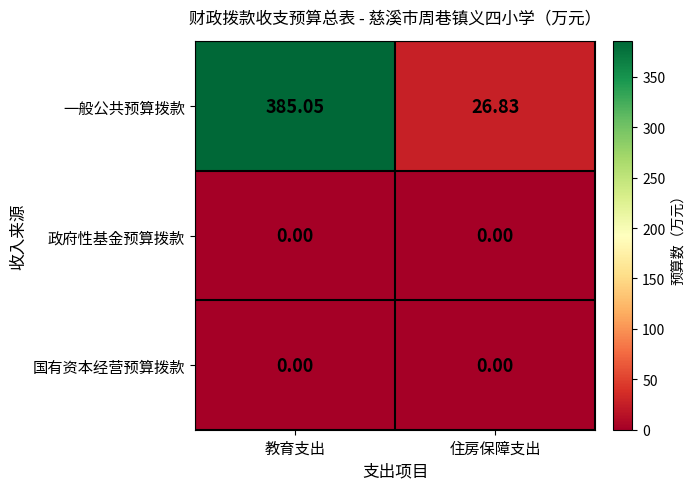

What is the difference between the highest and lowest values at 住房保障支出?

26.8